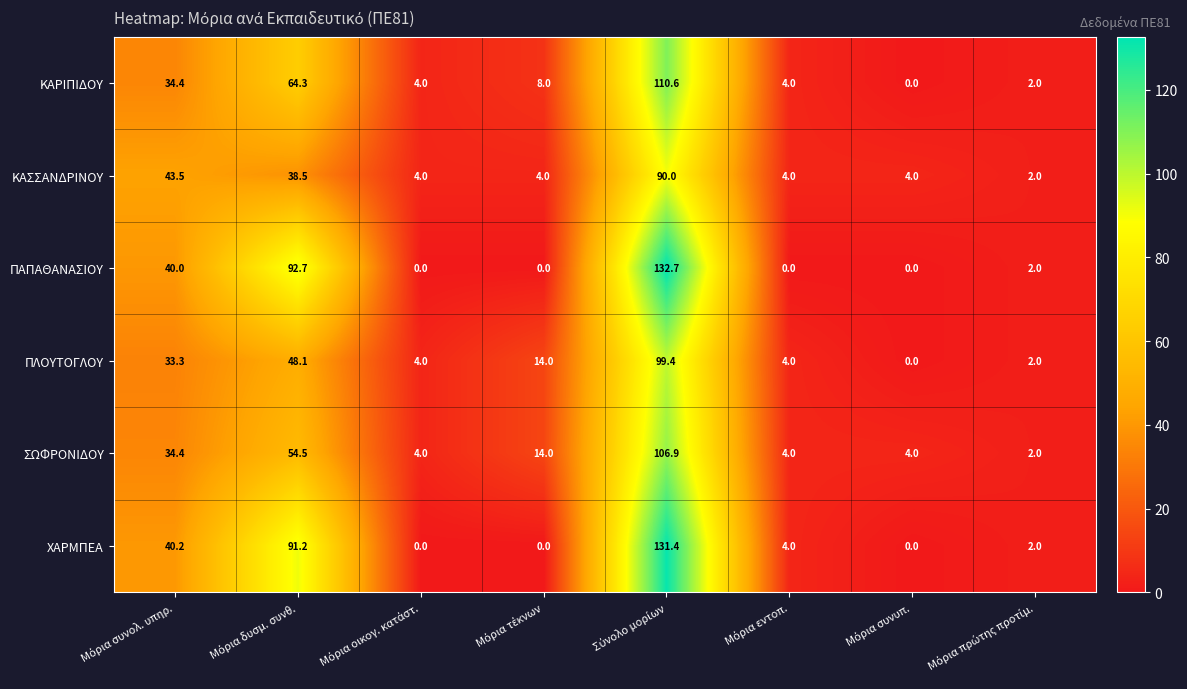

List the series in order of their peak value, highest first.

ΠΑΠΑΘΑΝΑΣΙΟΥ, ΧΑΡΜΠΕΑ, ΚΑΡΙΠΙΔΟΥ, ΣΩΦΡΟΝΙΔΟΥ, ΠΛΟΥΤΟΓΛΟΥ, ΚΑΣΣΑΝΔΡΙΝΟΥ